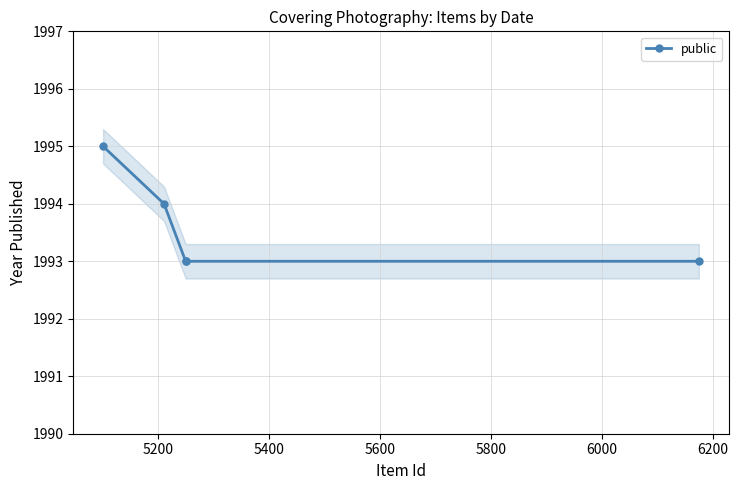

What is the maximum value for public?

1995